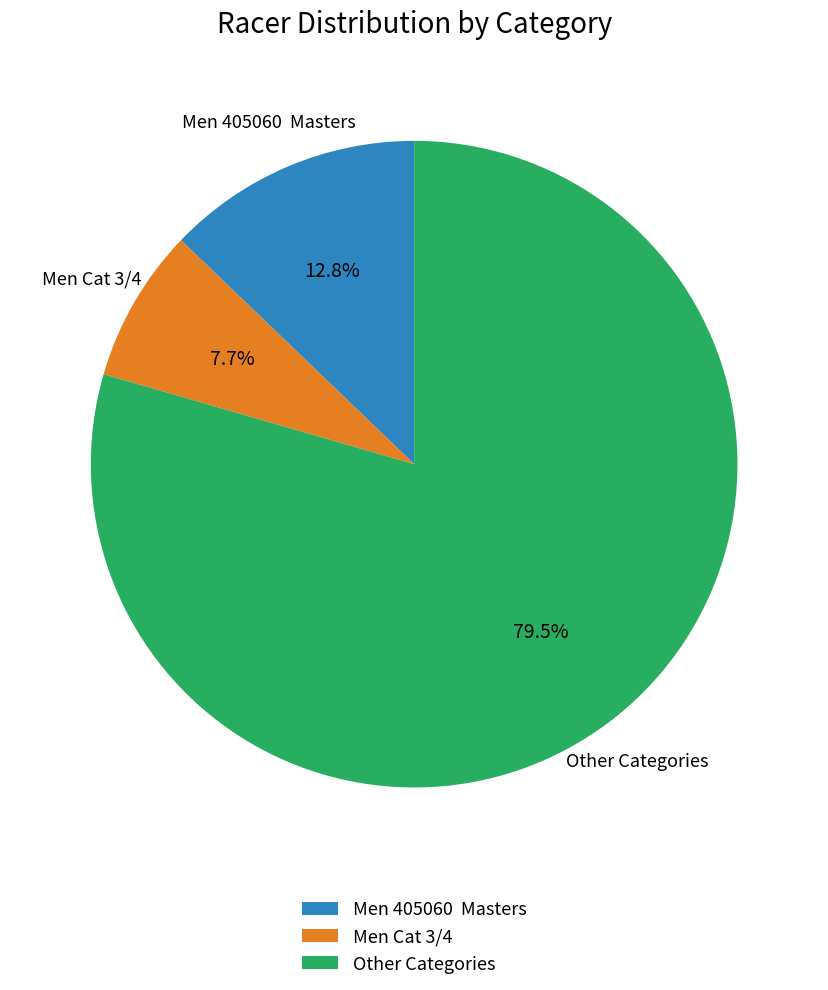

To the nearest percent, what portion does Men Cat 3/4 represent?

8%